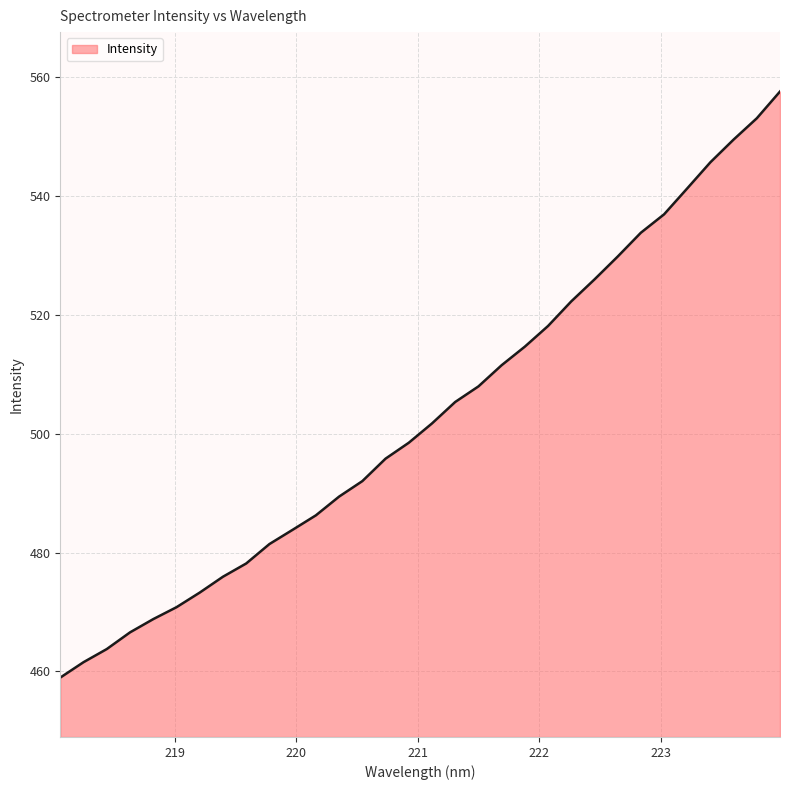

What is the maximum value shown in the chart?

557.6